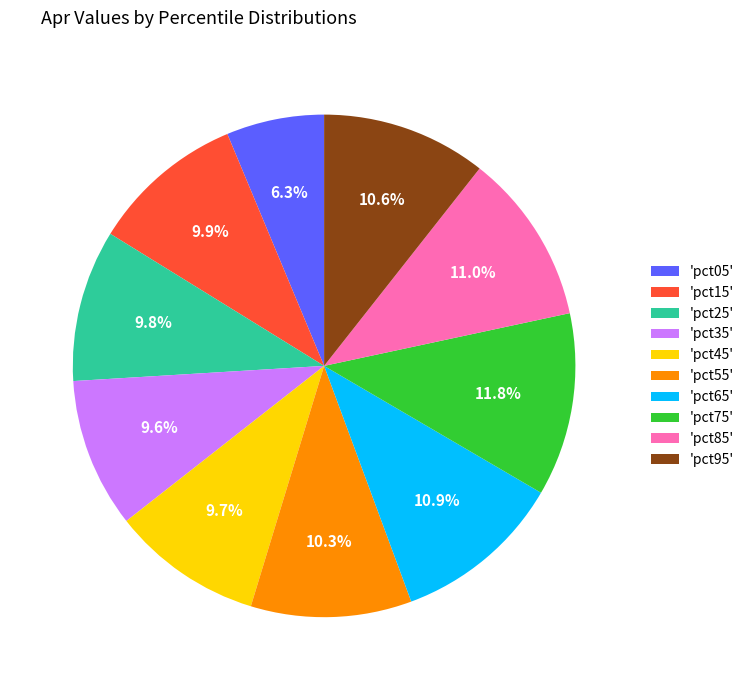

Between 'pct85' and 'pct35', which is larger?

'pct85'